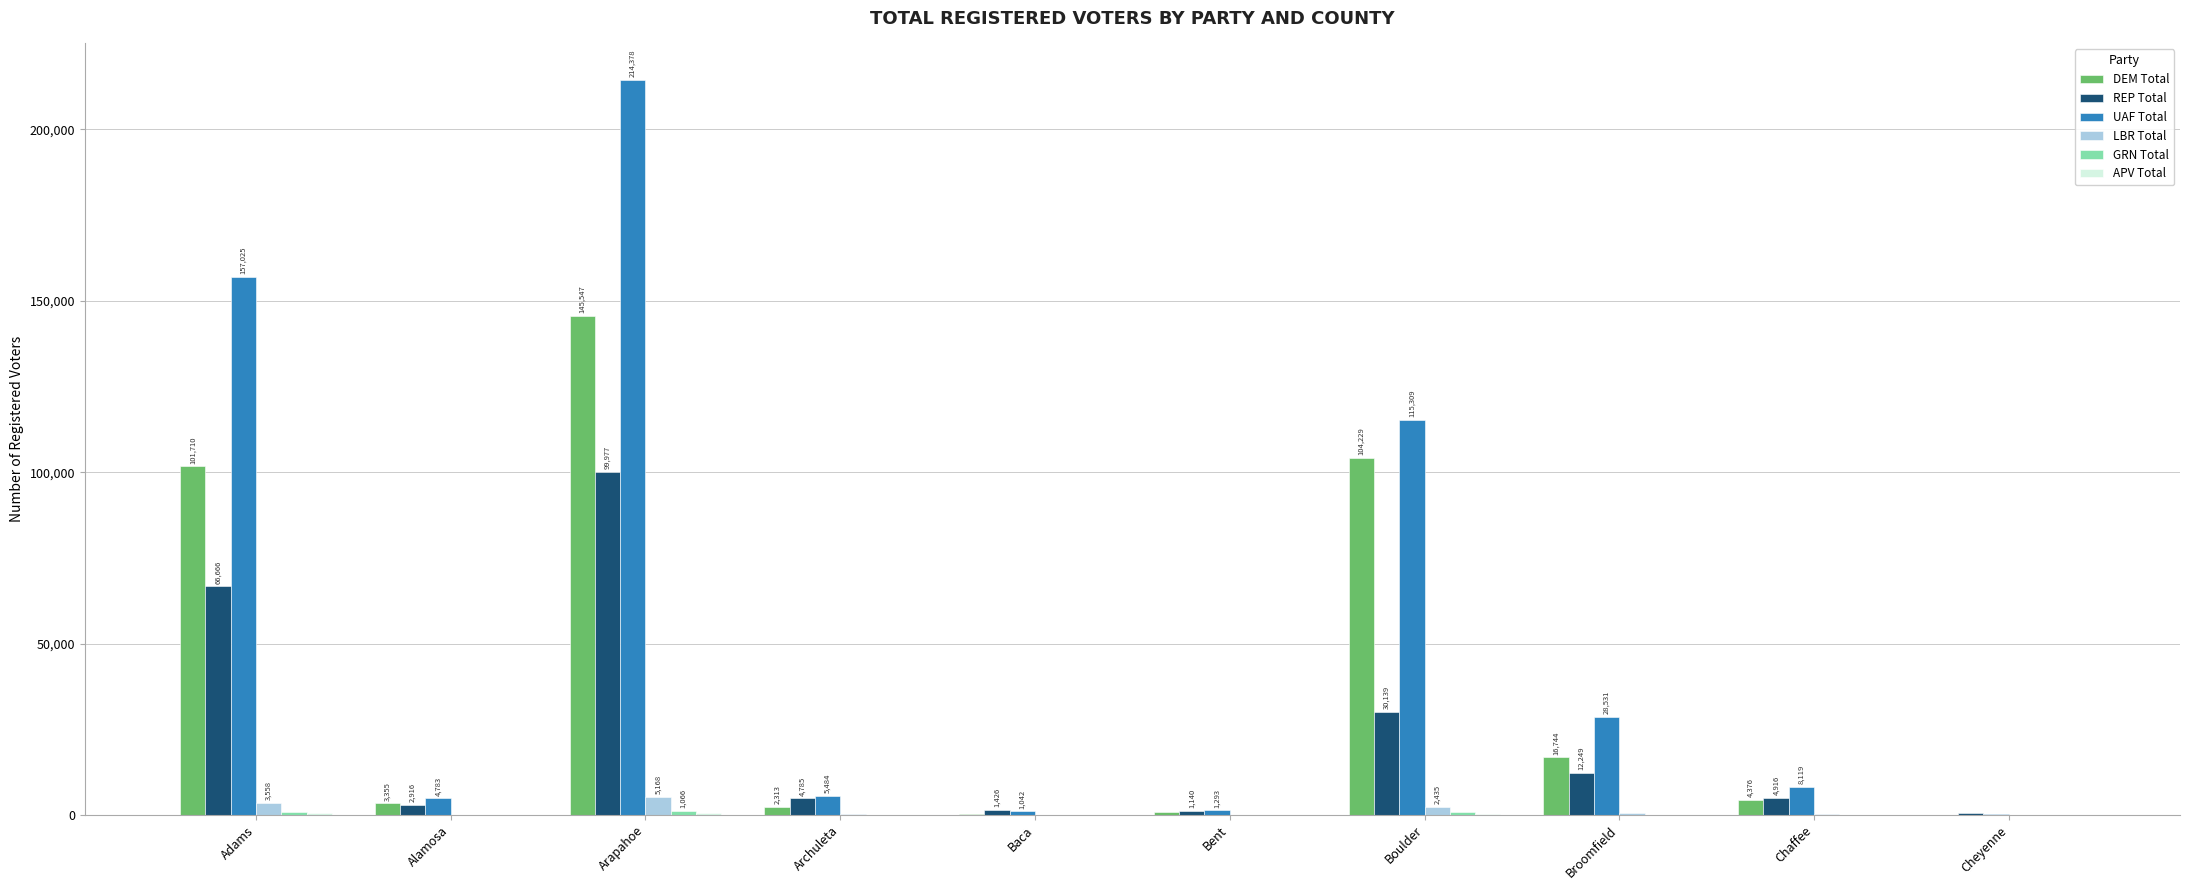

What is the sum of all DEM Total values?

379409